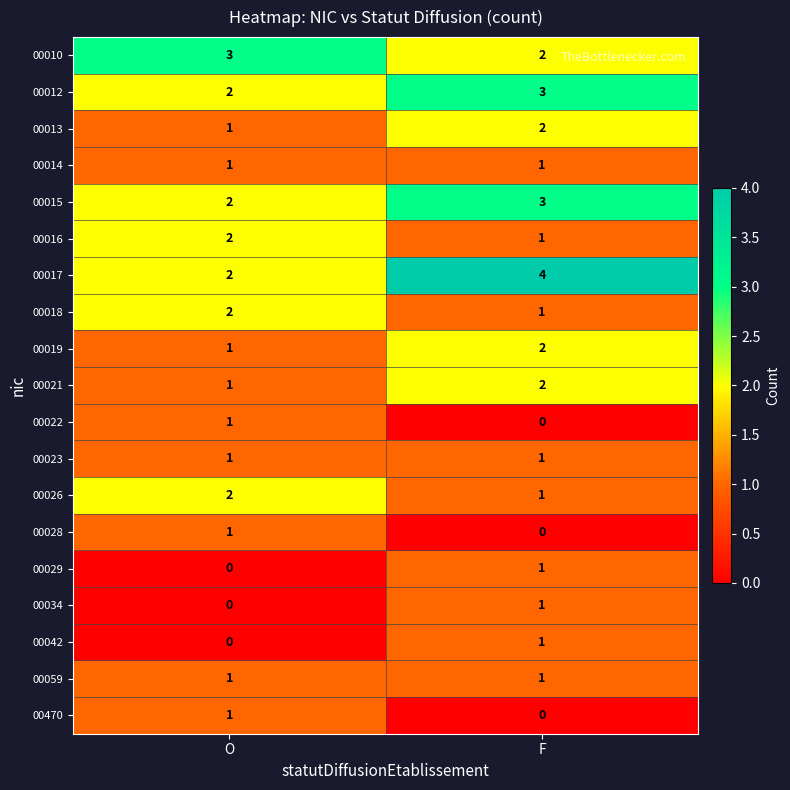

How many distinct data groups are displayed?

19